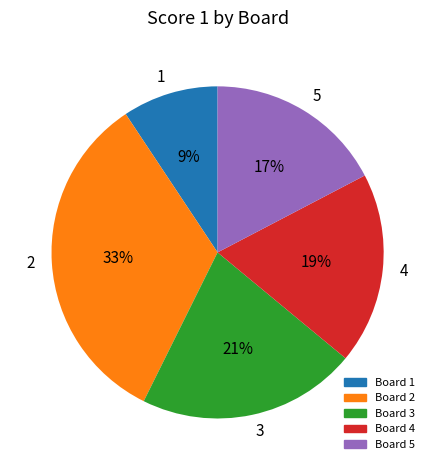

True or false: 3 accounts for 34% of the total.

False